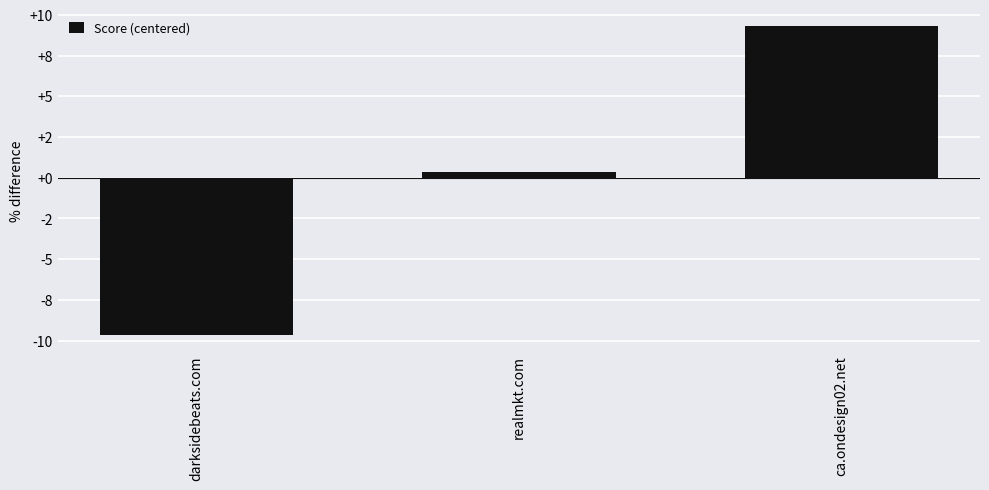

What position from the right is ca.ondesign02.net?

1